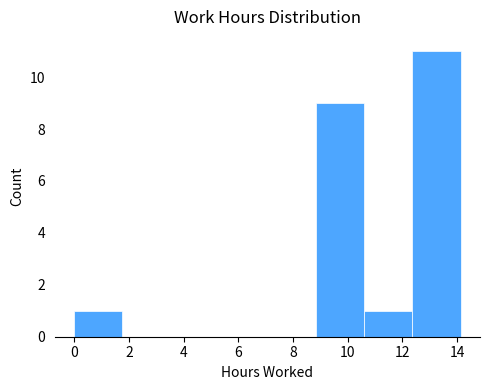

Which range on the x-axis has the tallest bar?

12.4 to 14.2